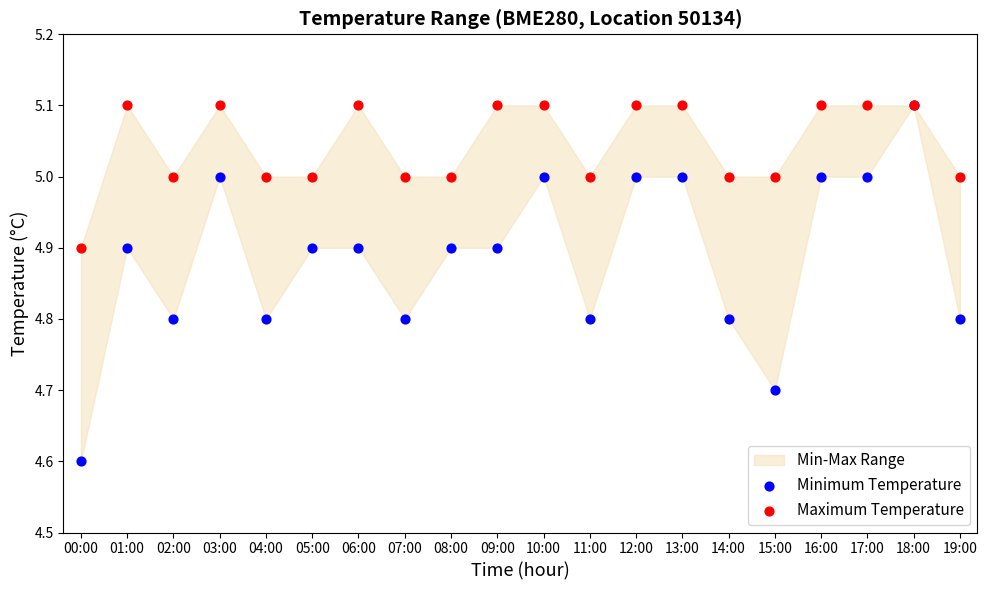

Across all series, what Y value is closest to 4?

4.6